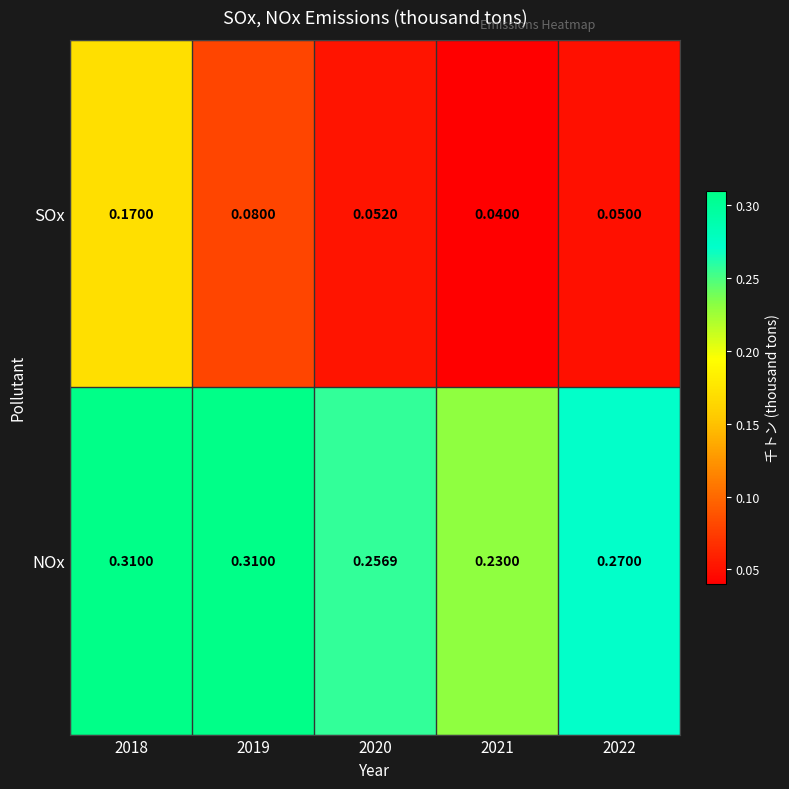

At 2022, list the series in order from largest to smallest.

NOx, SOx